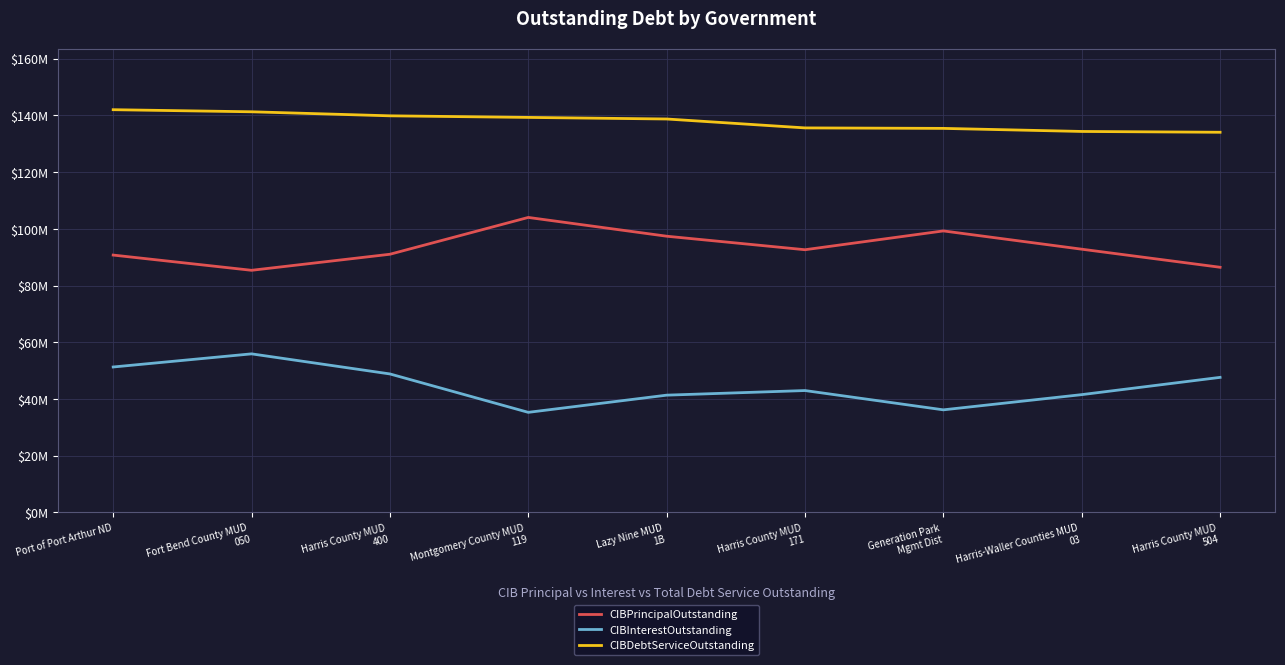

True or false: CIBInterestOutstanding and CIBPrincipalOutstanding cross at least once.

False